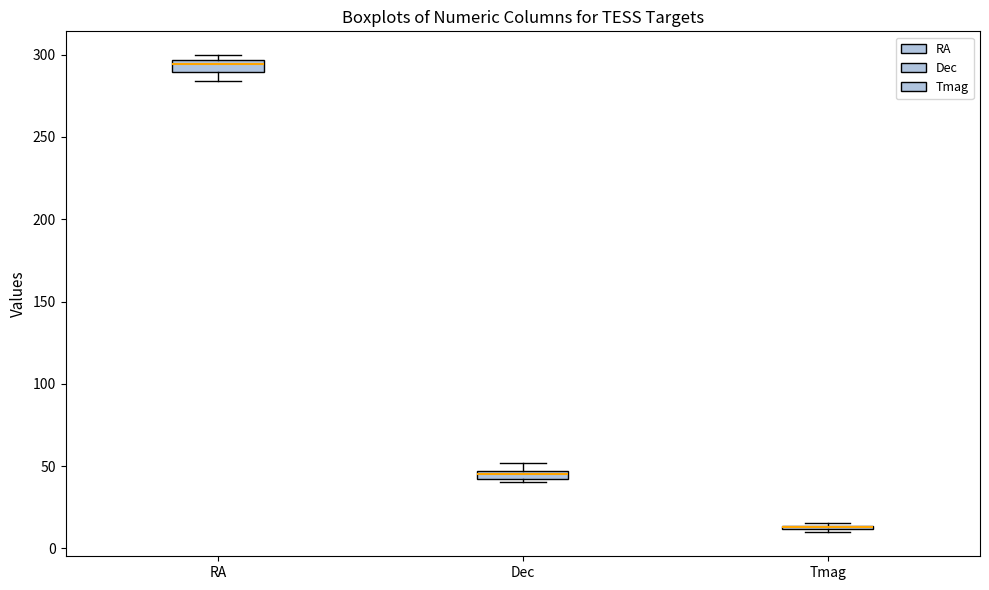

Where is the lower edge of the box for Dec on the y-axis? The values are not printed on the chart, so give them approximately, as read against the axis.

40